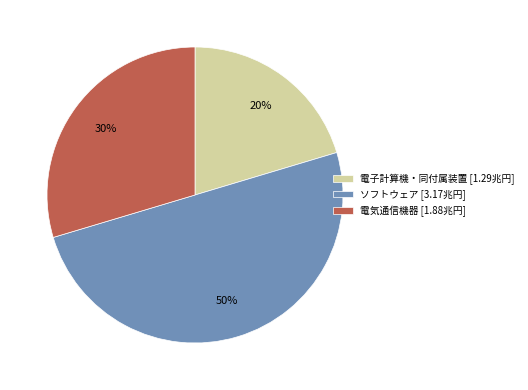

To the nearest percent, what percentage of the pie is 電子計算機・同付属装置?

20%